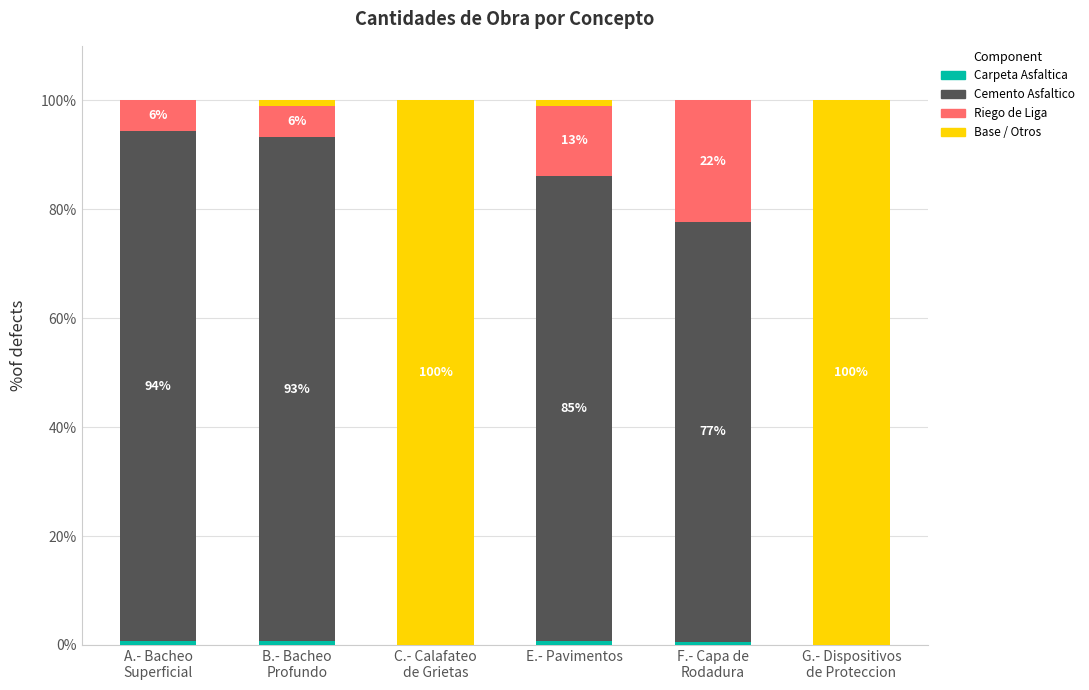

At which category is the sum across all series the highest?

A.- Bacheo
Superficial